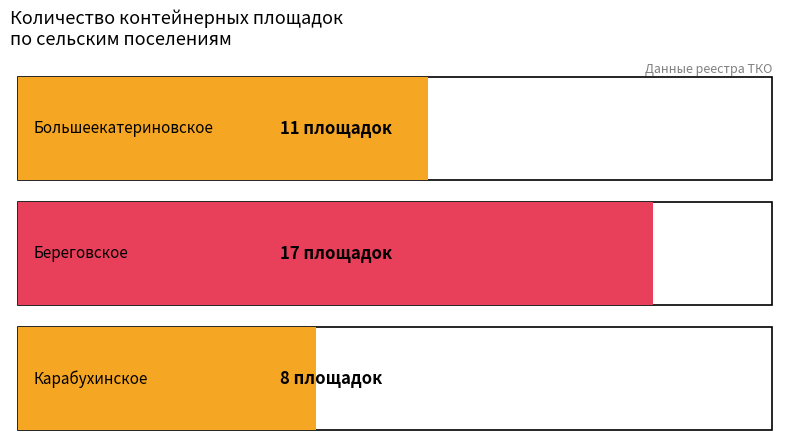

Rank the categories by value from highest to lowest.

Береговское, Большеекатериновское, Карабухинское